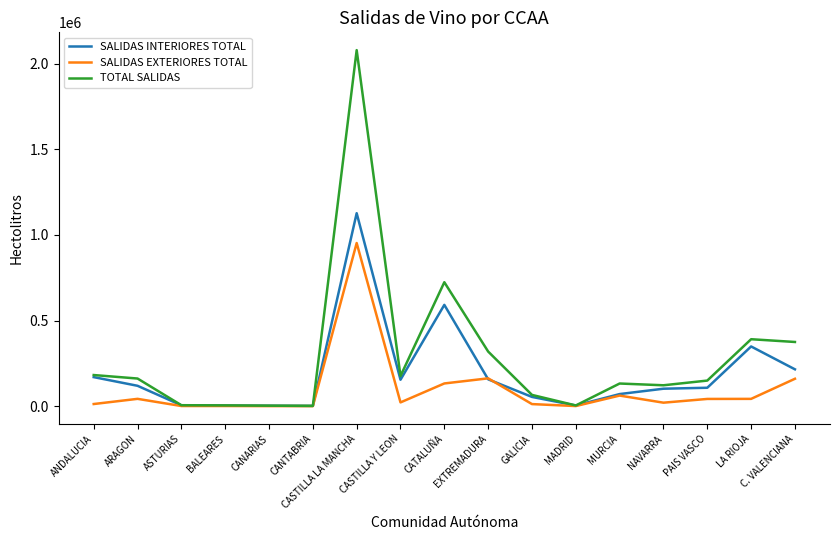

At how many categories does at least one series exceed 1713939?

1